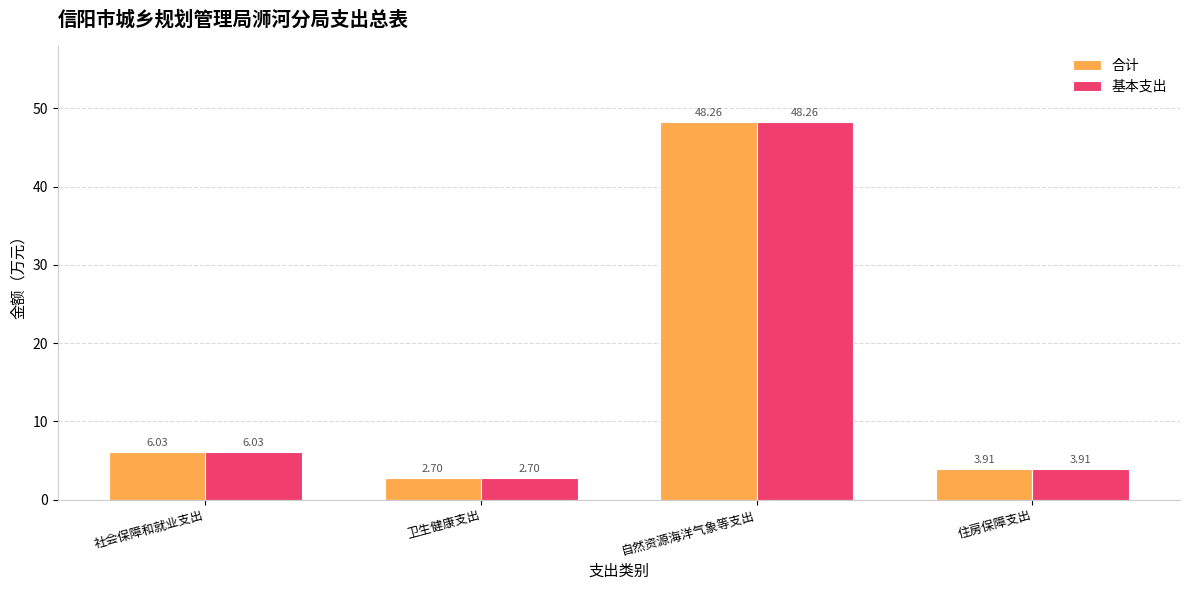

What is the difference between the maximum and minimum values in the 合计 series?

45.6